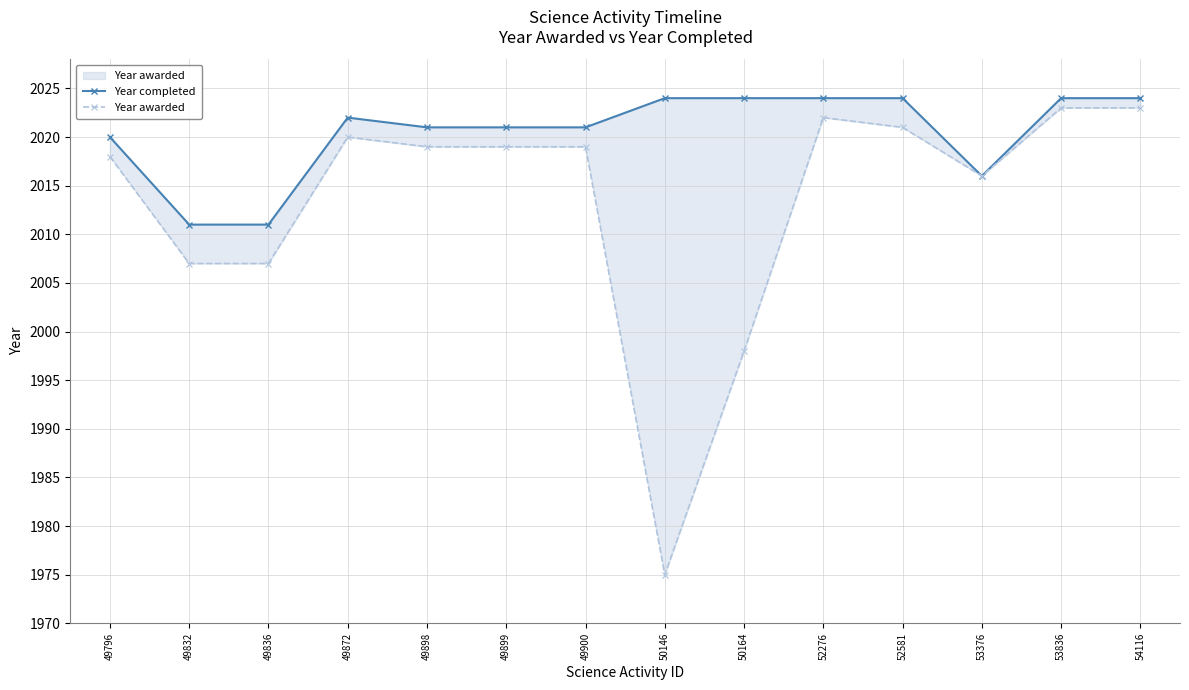

Rank the series by their maximum value, from lowest to highest.

Year awarded, Year completed